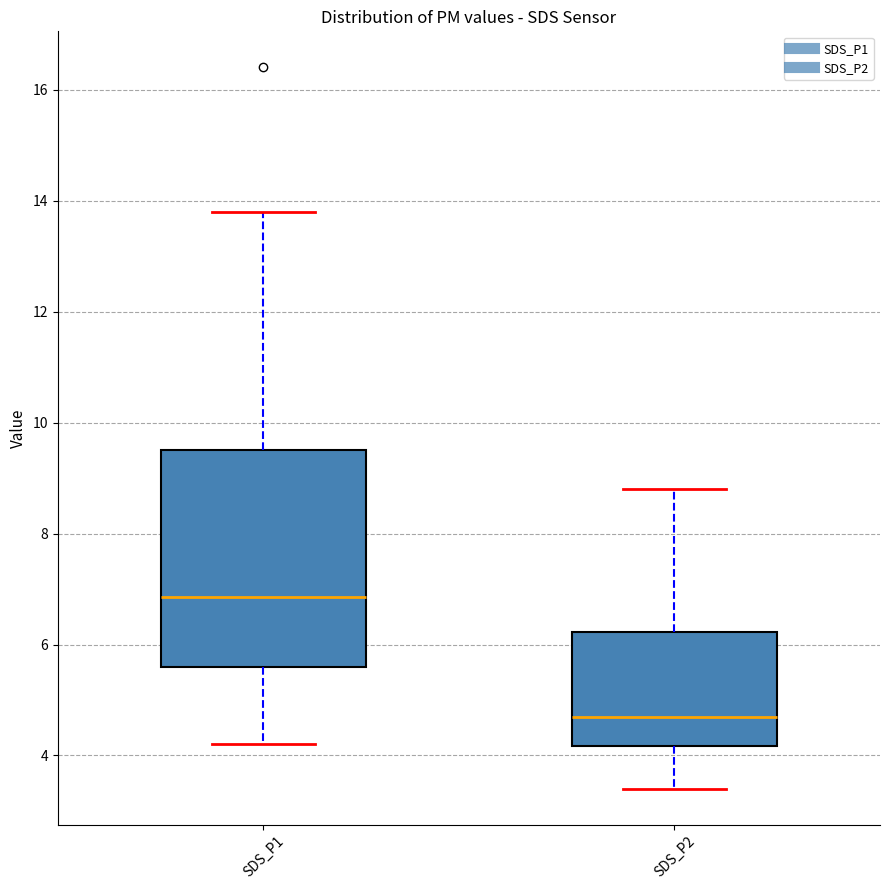

Where does the lower whisker of the box for SDS_P1 end on the y-axis? The values are not printed on the chart, so give them approximately, as read against the axis.

4.2